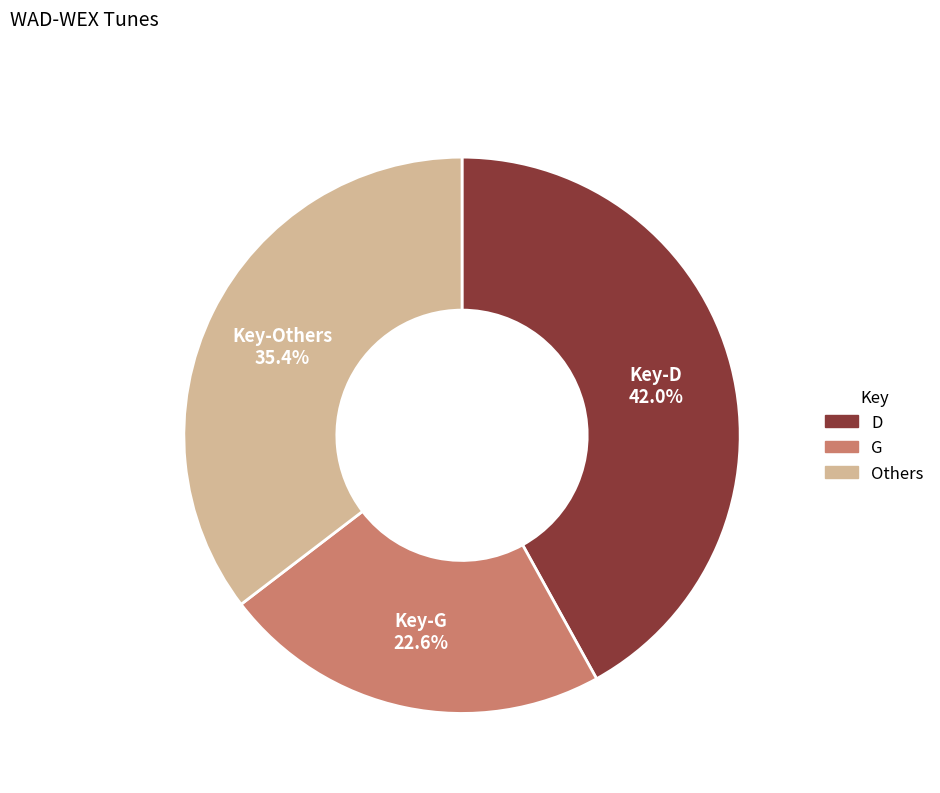

Is there any slice that represents more than half of the pie?

No